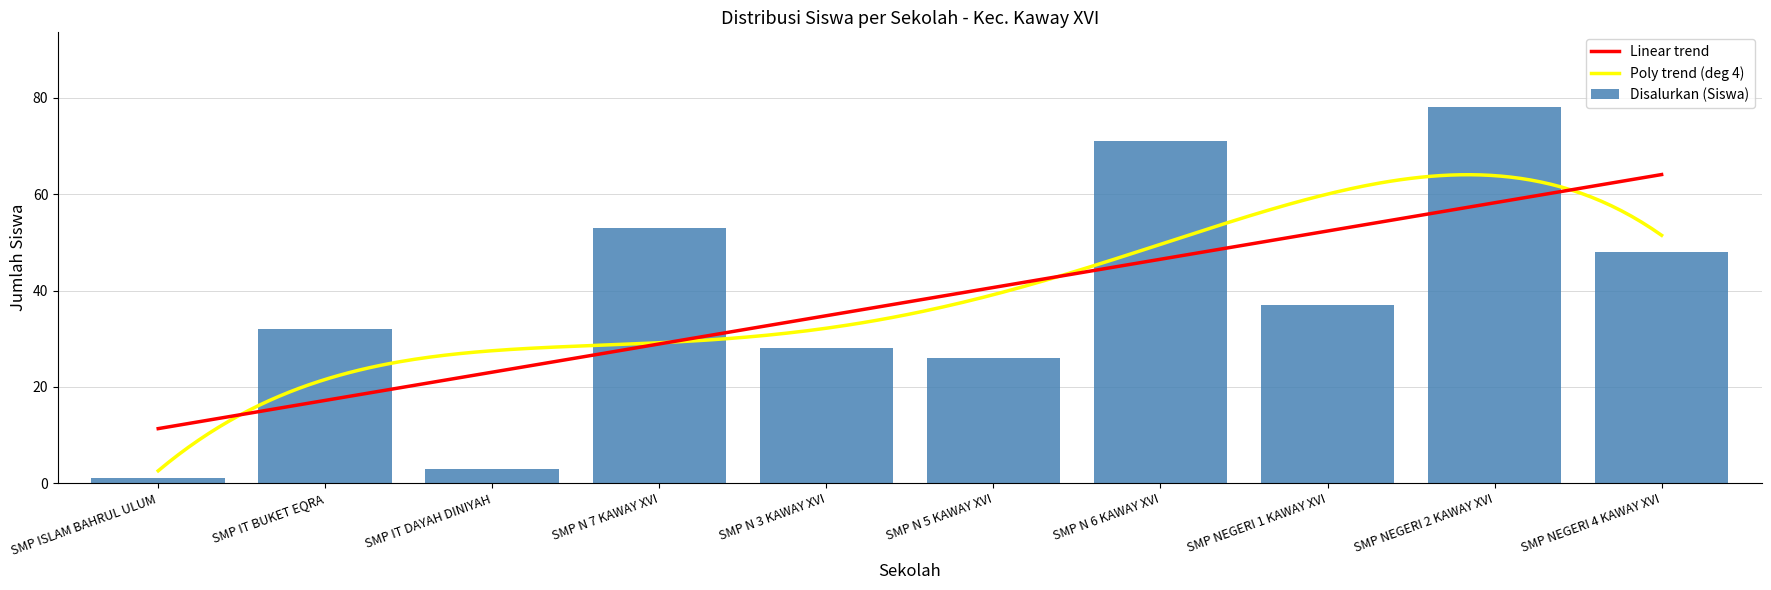

At how many categories does at least one series exceed 5?

8